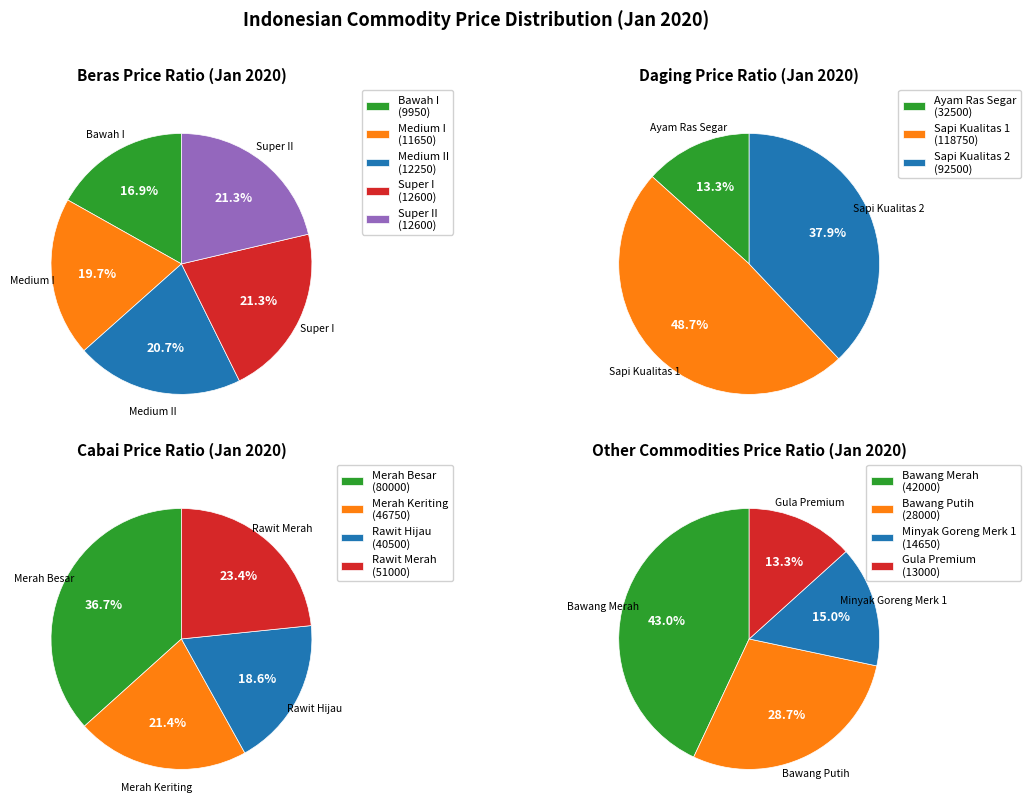

The Beras Kualitas Super II slice represents 21% of the pie. True or false?

True